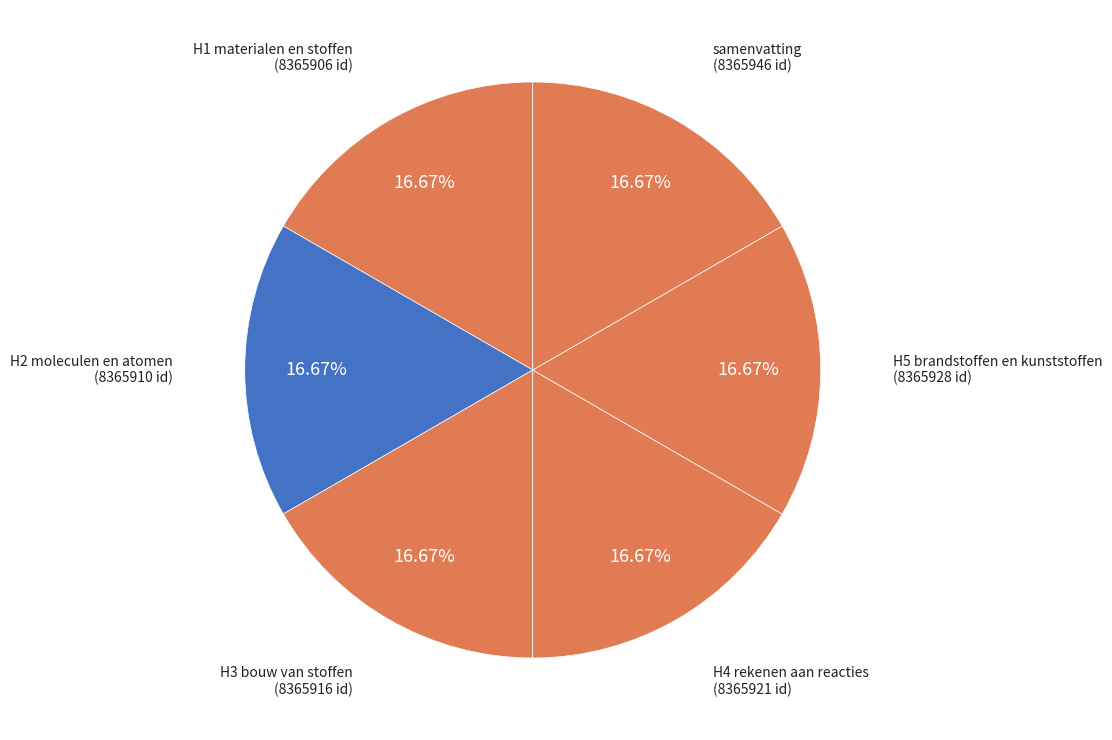

What is the smallest slice in the pie chart?

H1 materialen en stoffen